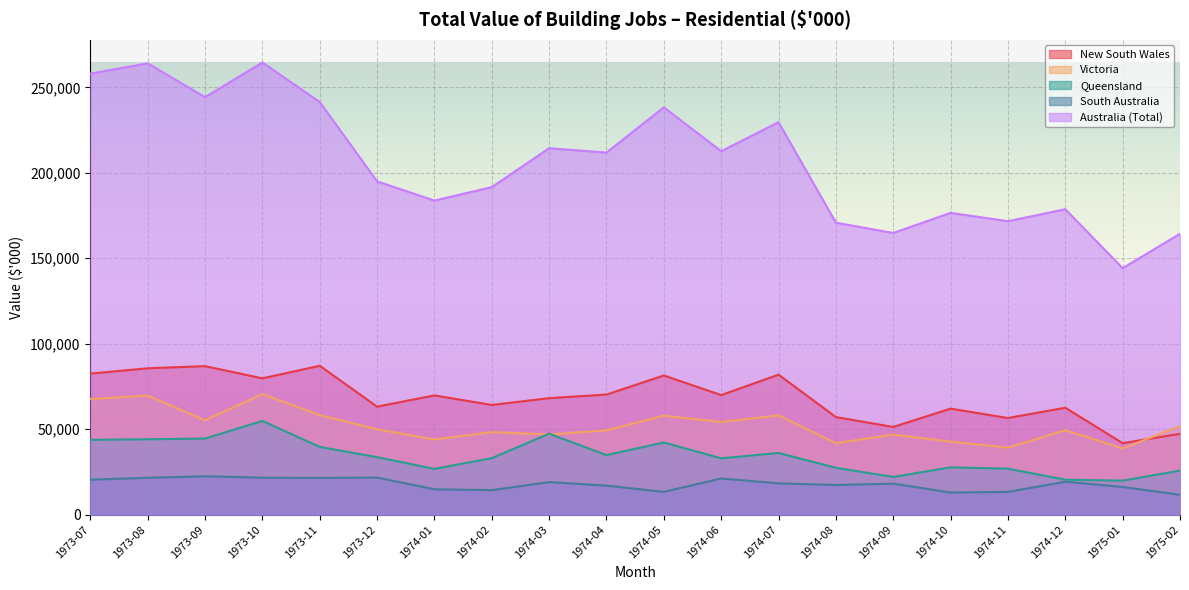

Which series has the largest total across all categories?

Australia (Total)